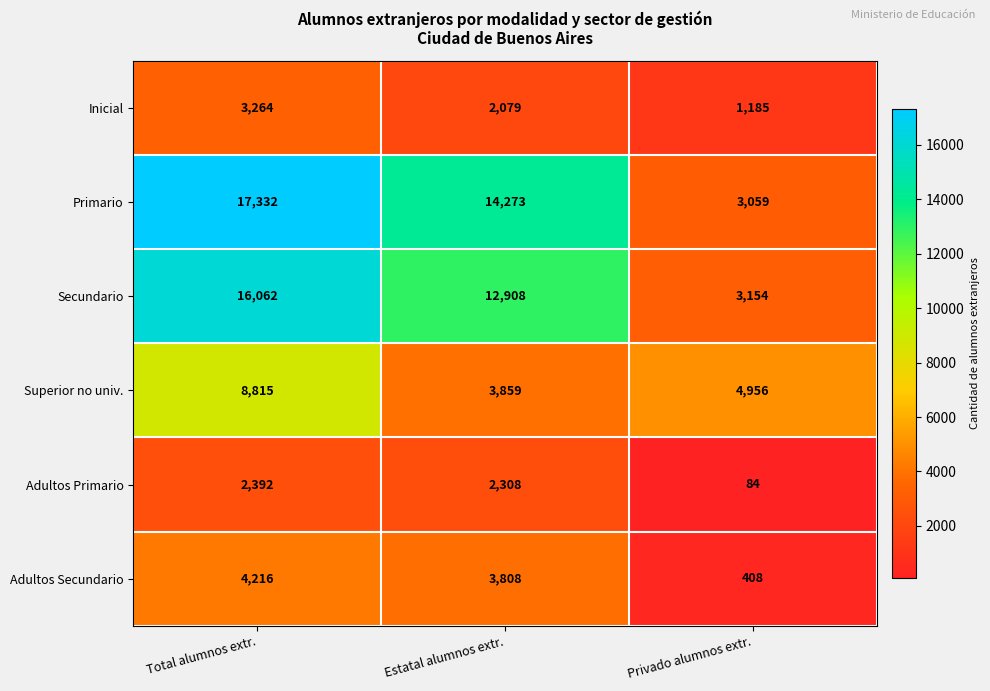

Reading right to left, extract all data points from this chart.

Inicial: Privado alumnos extr.=1185	Estatal alumnos extr.=2079	Total alumnos extr.=3264
Primario: Privado alumnos extr.=3059	Estatal alumnos extr.=14273	Total alumnos extr.=17332
Secundario: Privado alumnos extr.=3154	Estatal alumnos extr.=12908	Total alumnos extr.=16062
Superior no univ.: Privado alumnos extr.=4956	Estatal alumnos extr.=3859	Total alumnos extr.=8815
Adultos Primario: Privado alumnos extr.=84	Estatal alumnos extr.=2308	Total alumnos extr.=2392
Adultos Secundario: Privado alumnos extr.=408	Estatal alumnos extr.=3808	Total alumnos extr.=4216